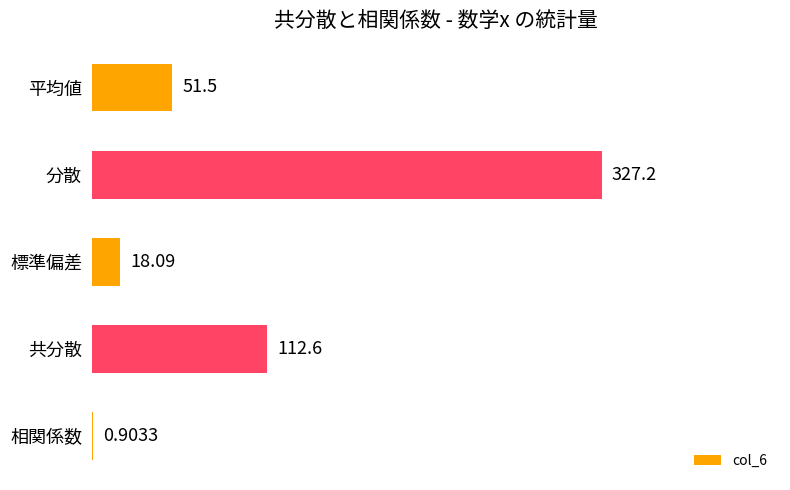

What is the change in value from 分散 to 共分散?

-214.6